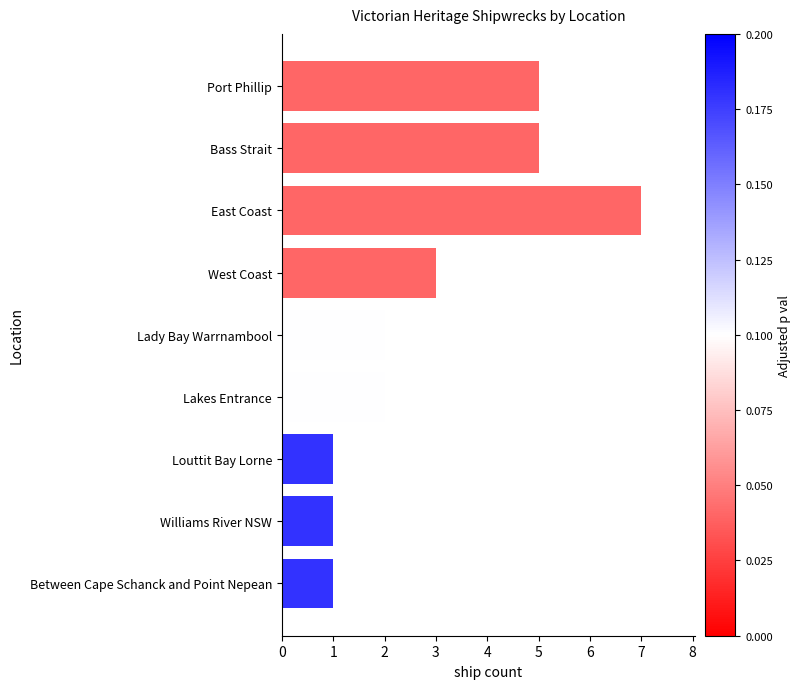

The value at Louttit Bay Lorne is 1. True or false?

True